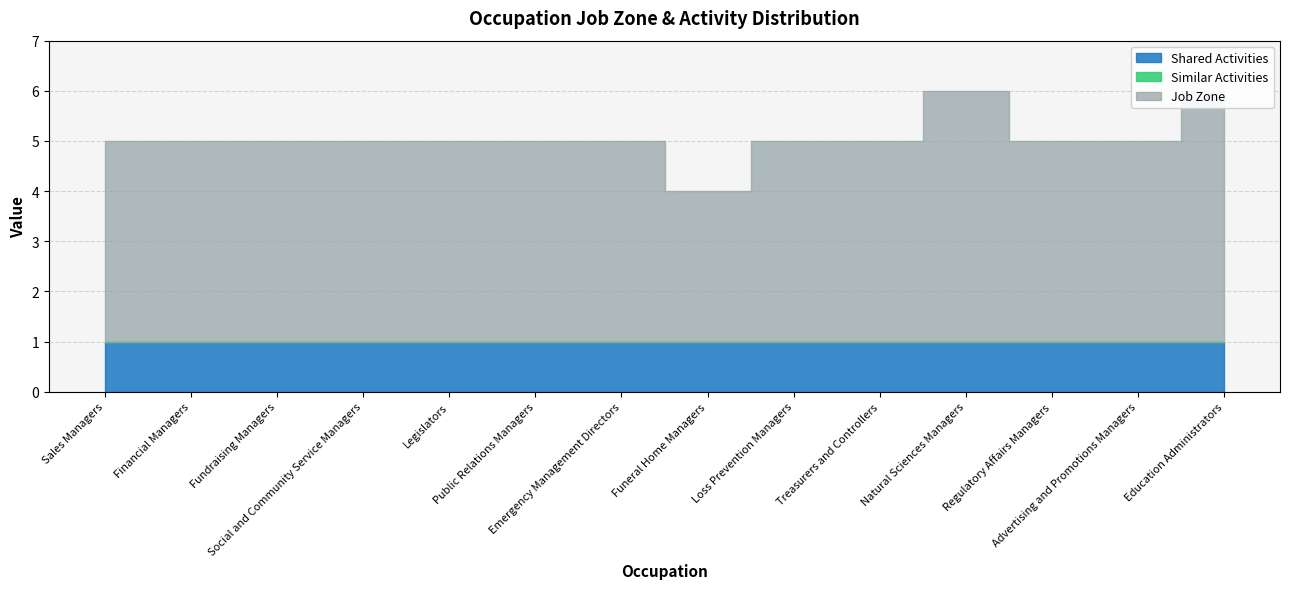

What is the value of the Shared Activities point at the 13th from the left?

1